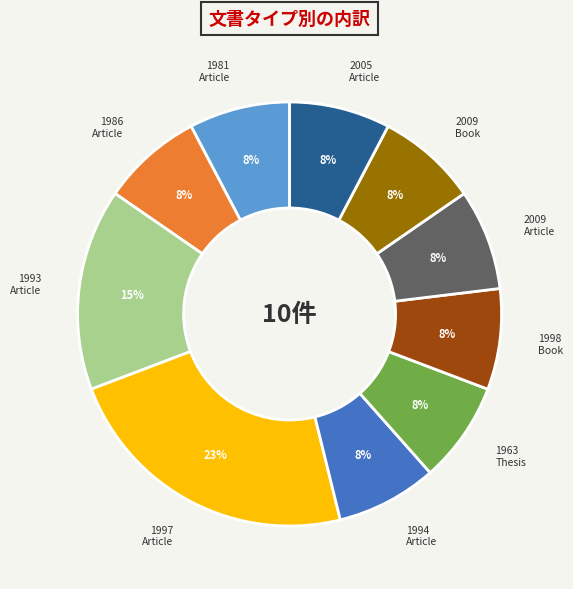

Is there a majority slice in this chart?

No